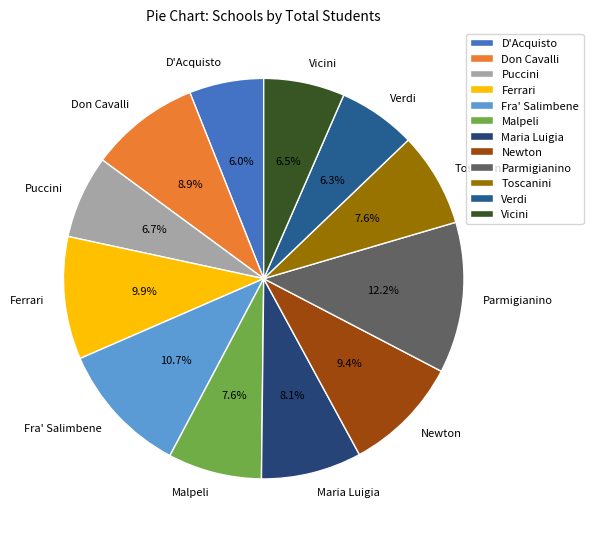

Count the number of slices in the pie.

12